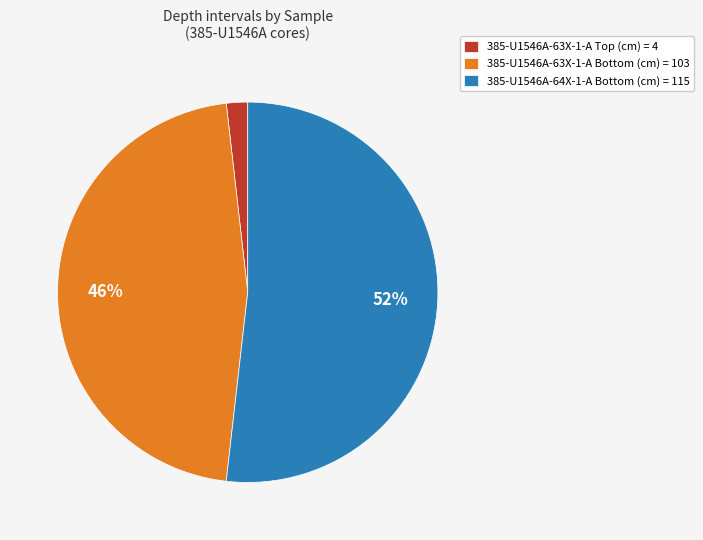

What is the largest slice in the pie chart?

385-U1546A-64X-1-A Bottom (cm) = 115